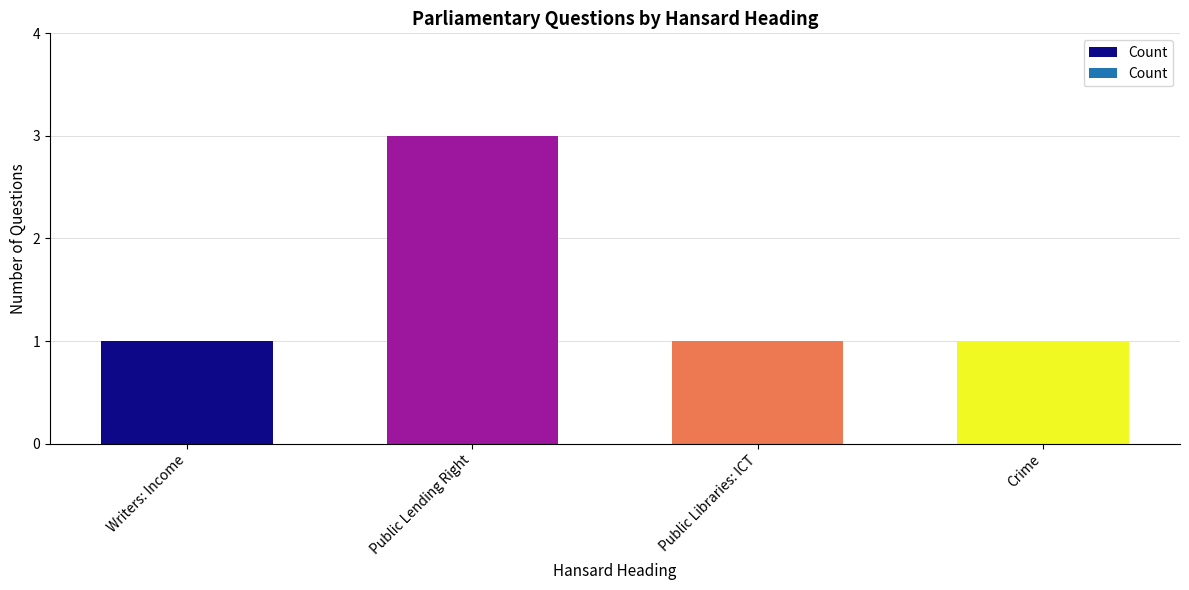

What is the label of the 3rd bar from the right?

Public Lending Right